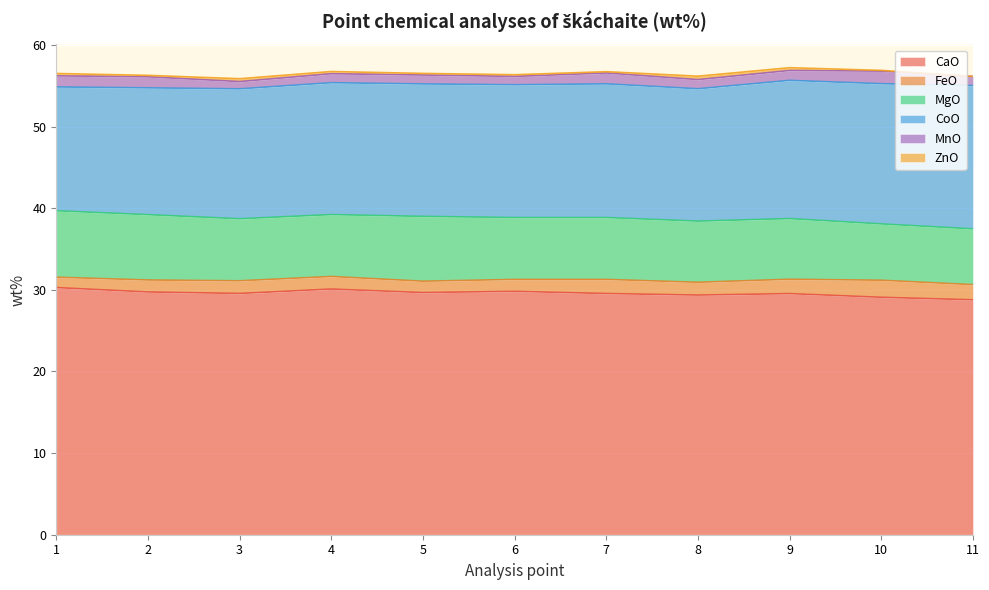

The MgO series shows 10.5 at 4. True or false?

False